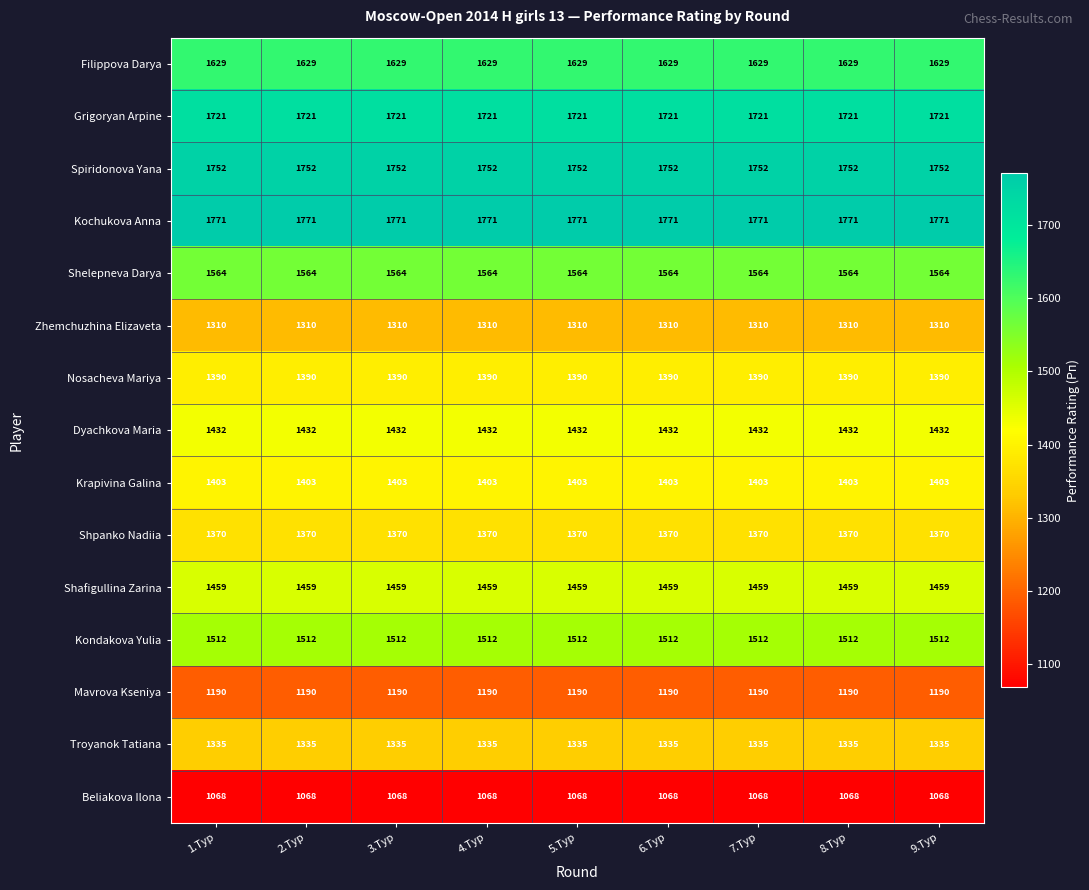

What is the minimum value shown in the chart?

1068